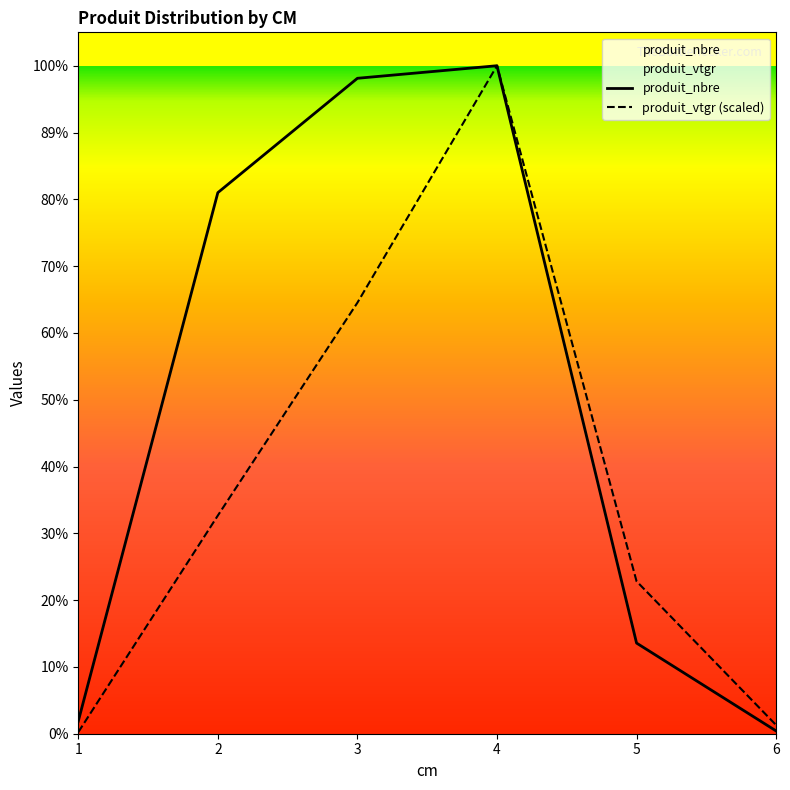

How many categories are shown in the chart?

6